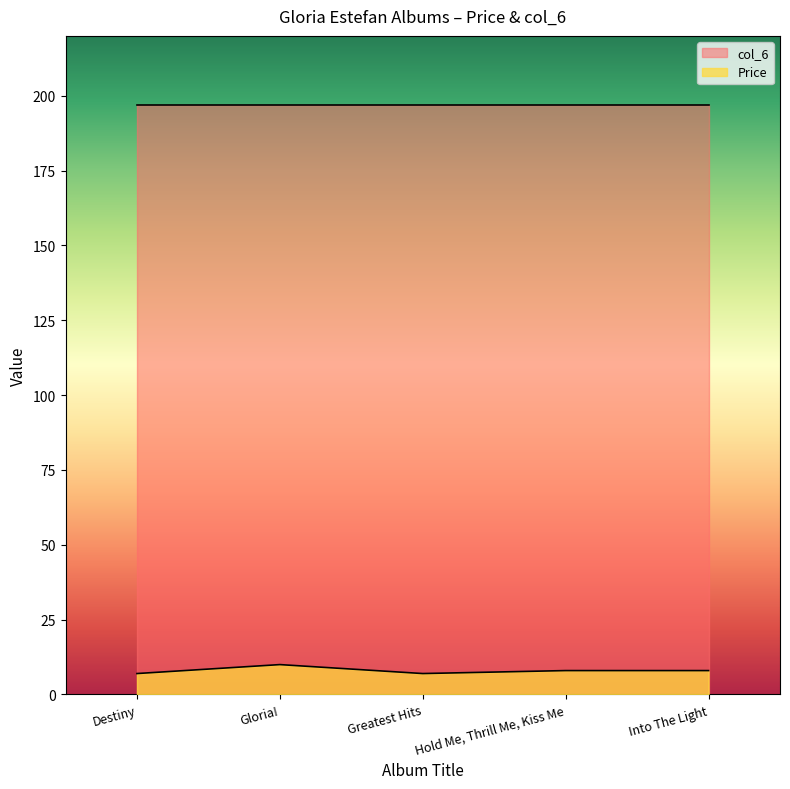

List the labels in order of value, largest first.

Gloria!, Hold Me, Thrill Me, Kiss Me, Into The Light, Destiny, Greatest Hits